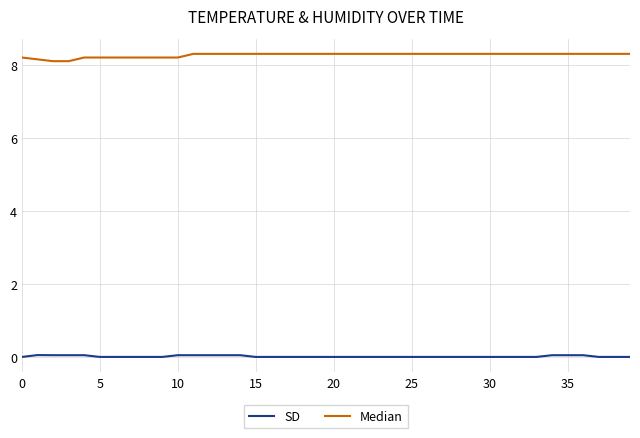

What is the maximum value shown in the chart?

8.3